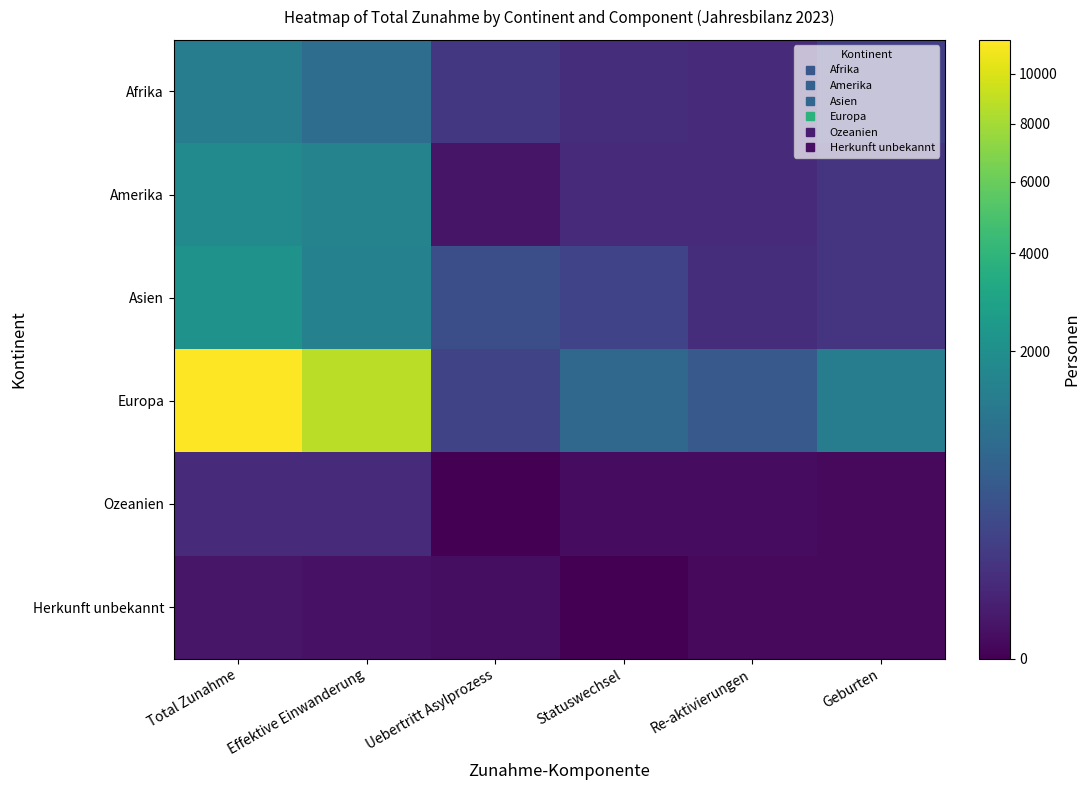

How many categories are shown in the chart?

6